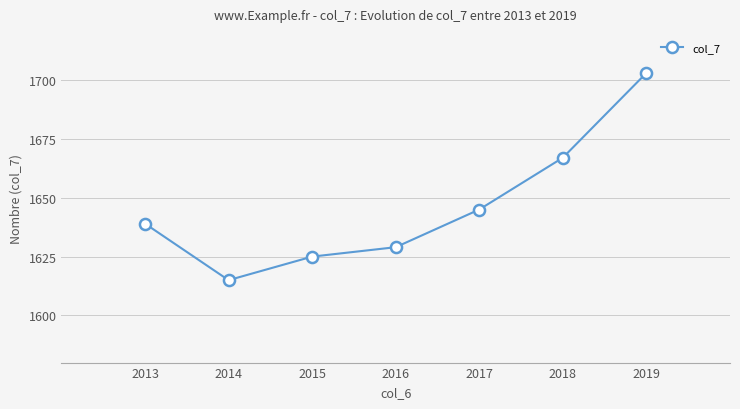

What is the average value?

1646